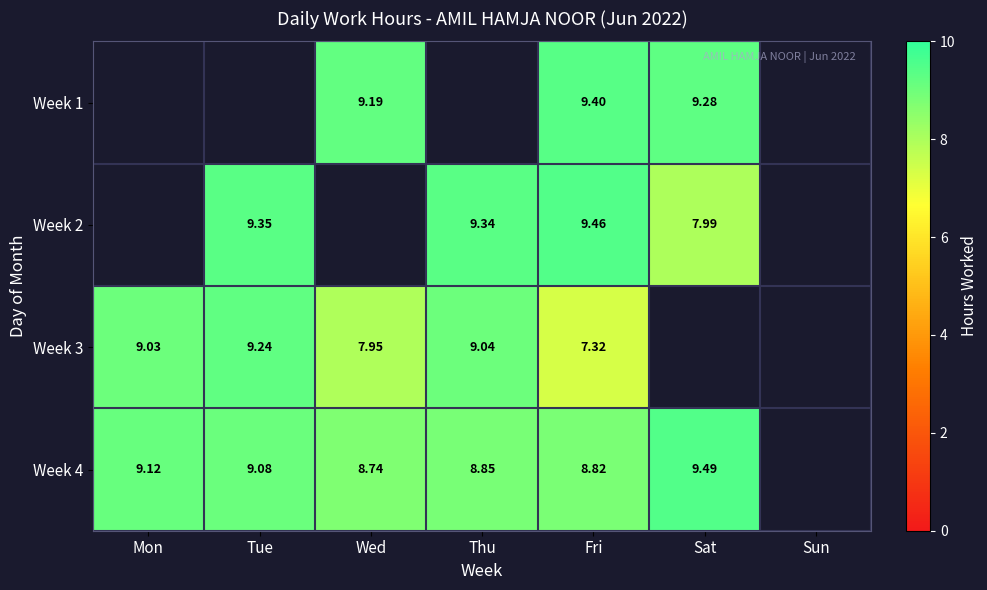

How many data points does each series have?

7